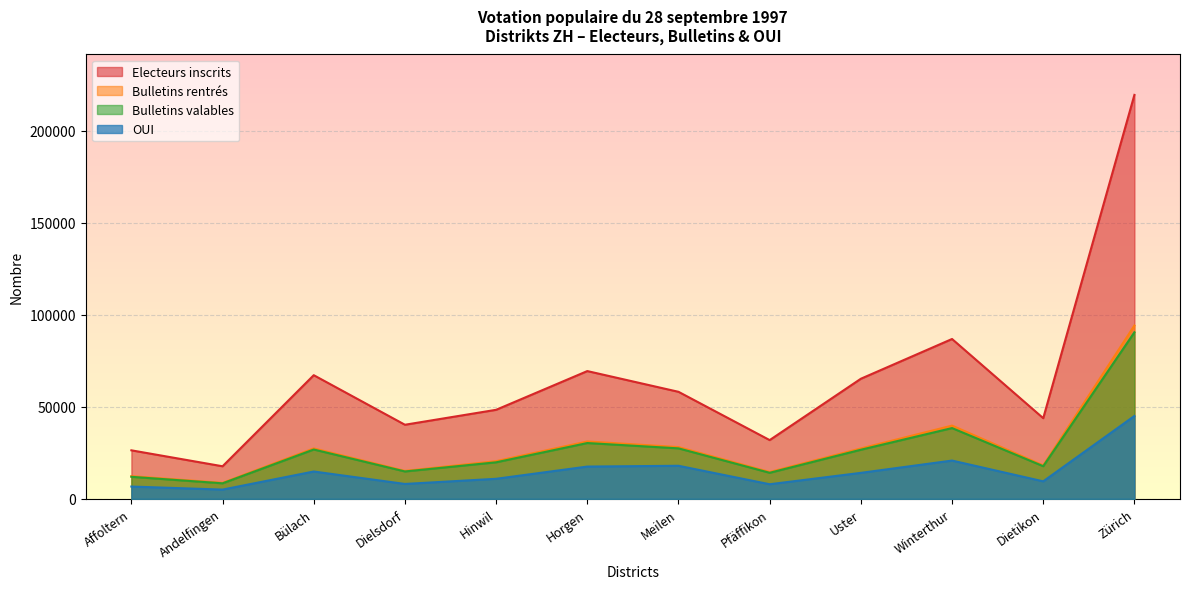

Count the number of categories in the chart.

12